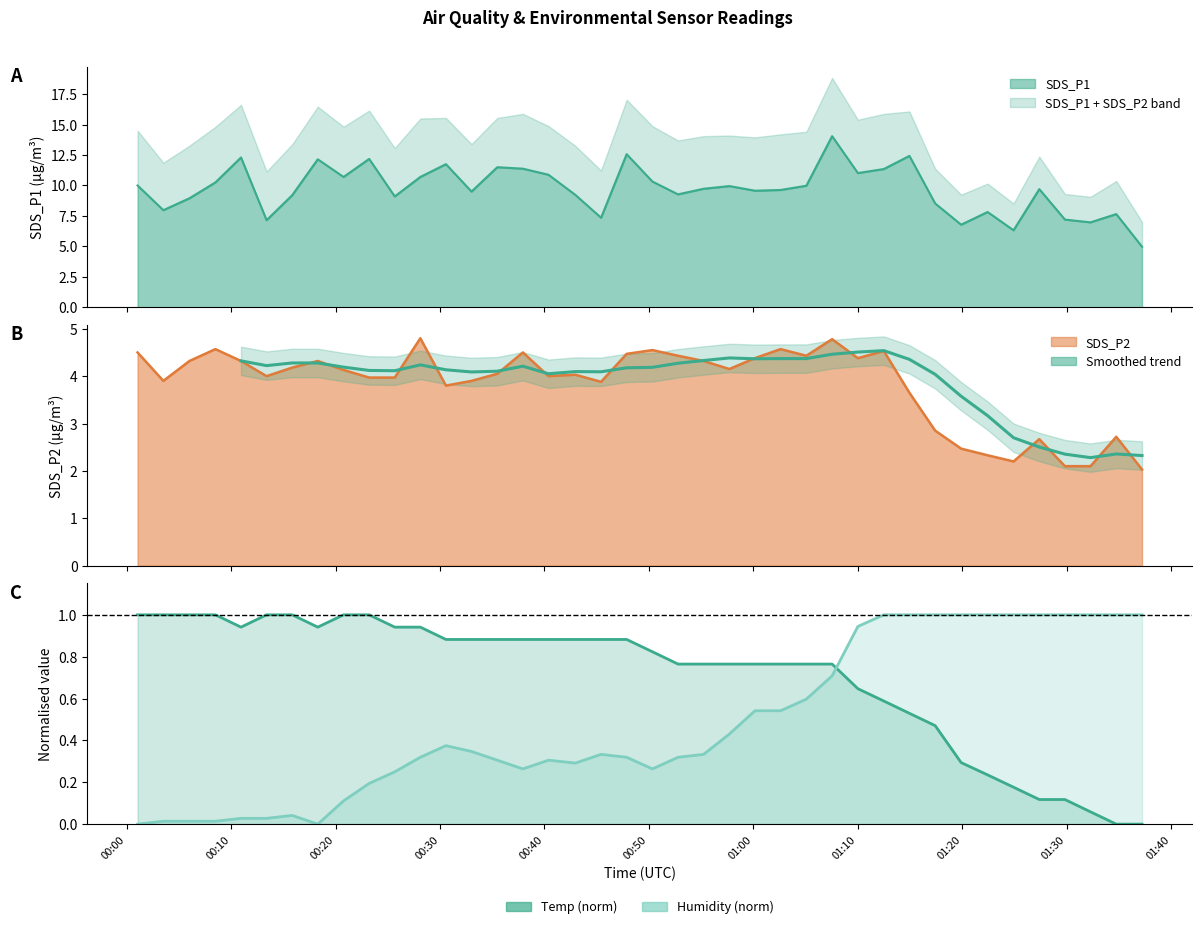

What is the label of the 21st point from the right?

2023/07/25 00:47:52